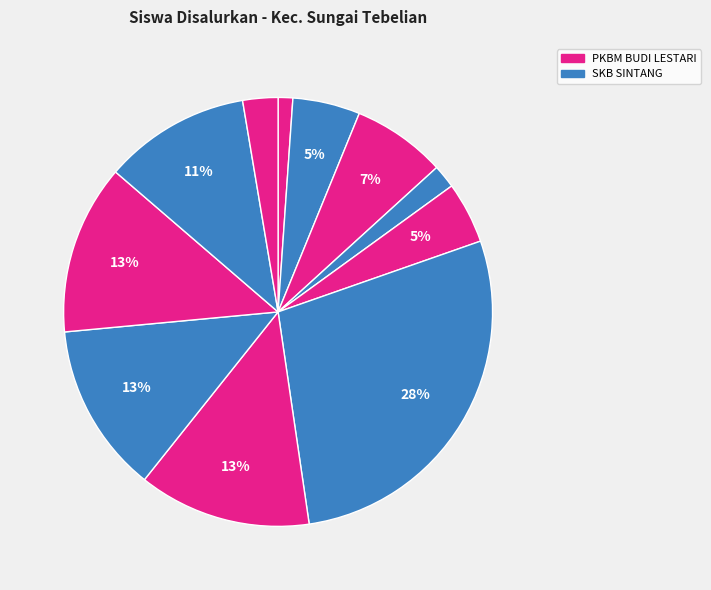

How many segments does this pie chart have?

11